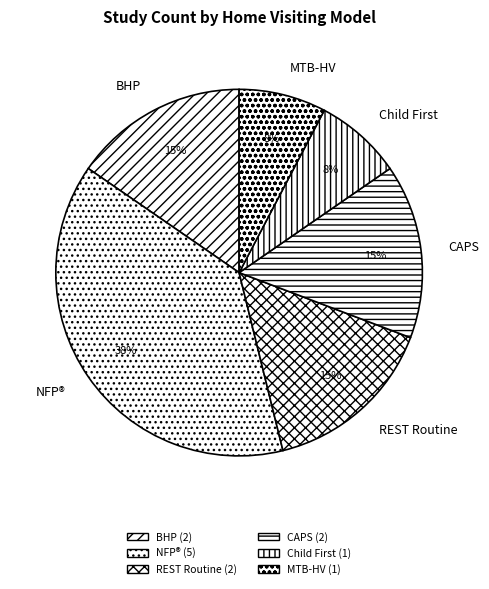

Count the number of slices in the pie.

6